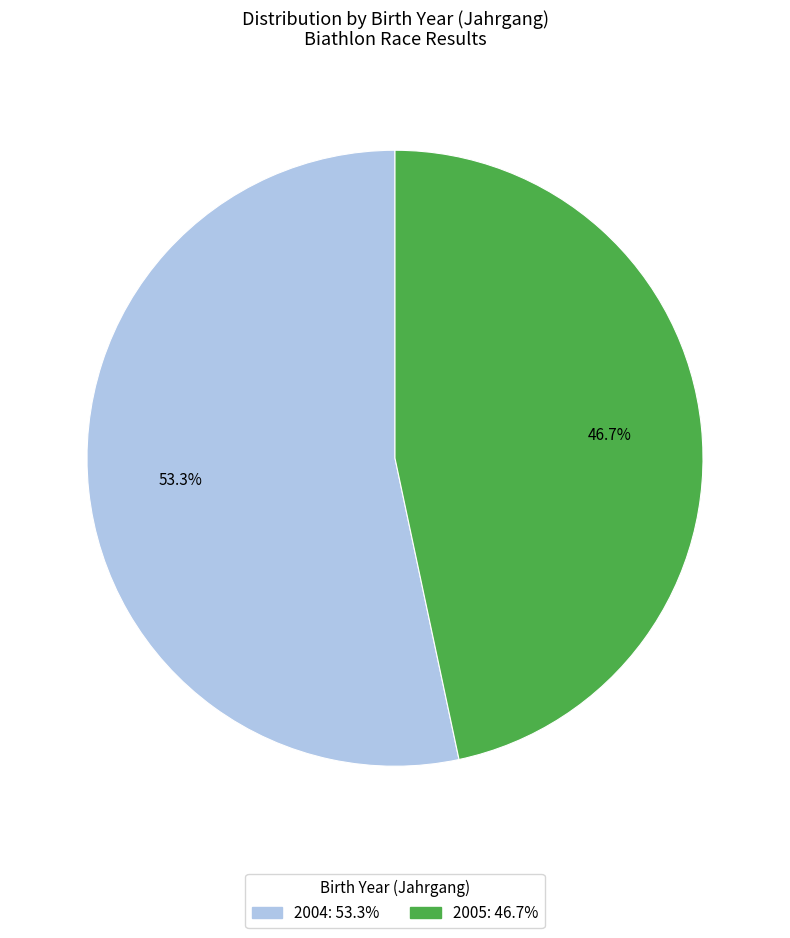

Does 2005 represent more than half of the total?

No